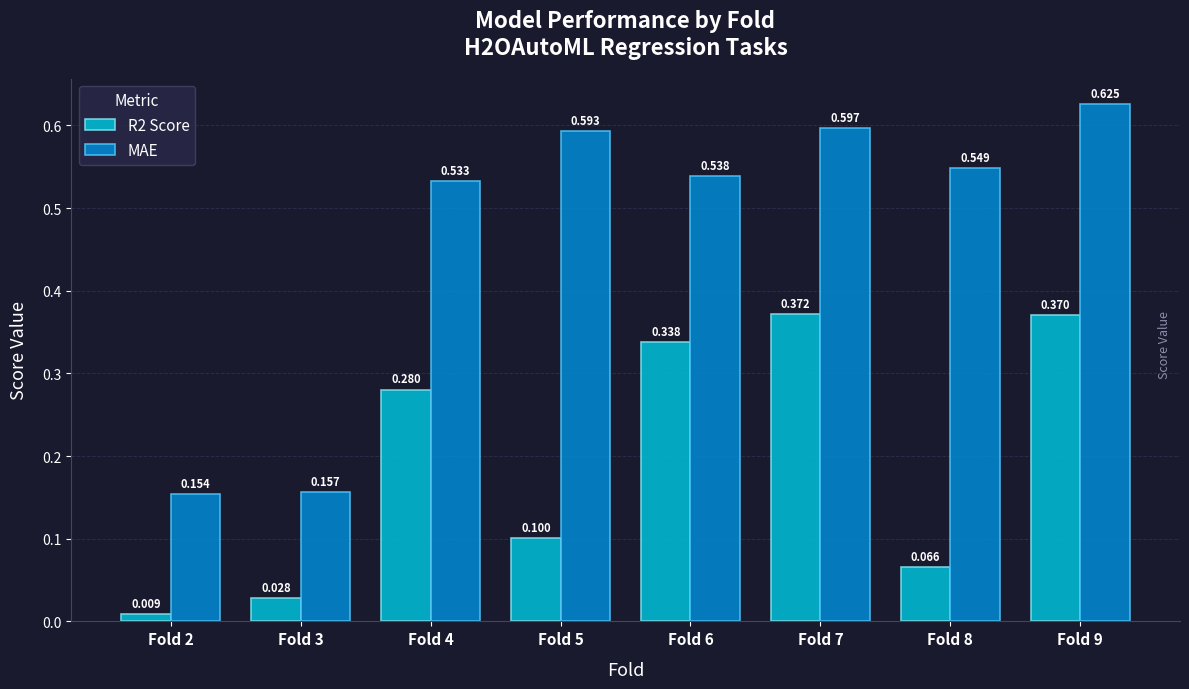

At Fold 6, list the series in order from largest to smallest.

MAE, R2 Score